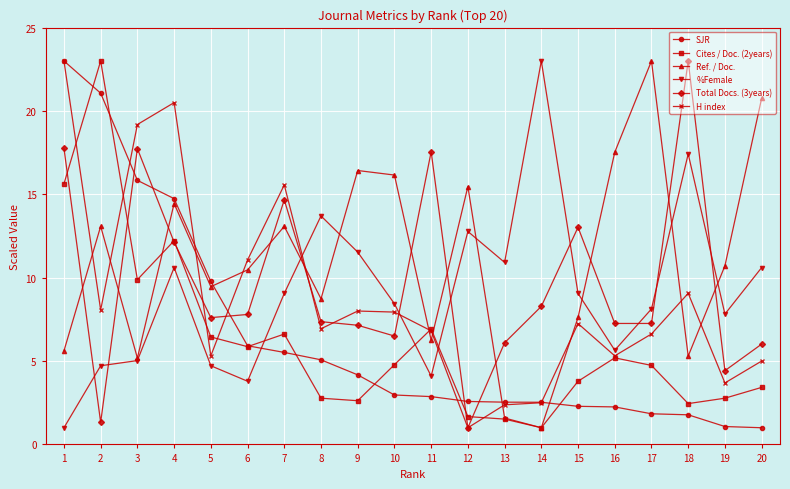

Does the chart display data point markers on the line(s)?

Yes